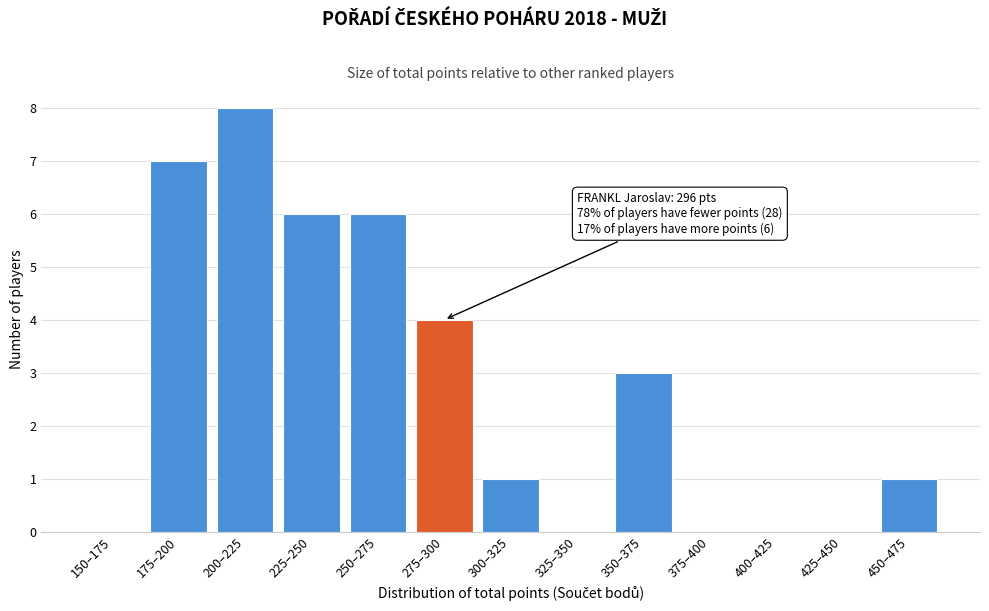

Reading right to left, extract all data points from this chart.

450–475=1	425–450=0	400–425=0	375–400=0	350–375=3	325–350=0	300–325=1	275–300=4	250–275=6	225–250=6	200–225=8	175–200=7	150–175=0